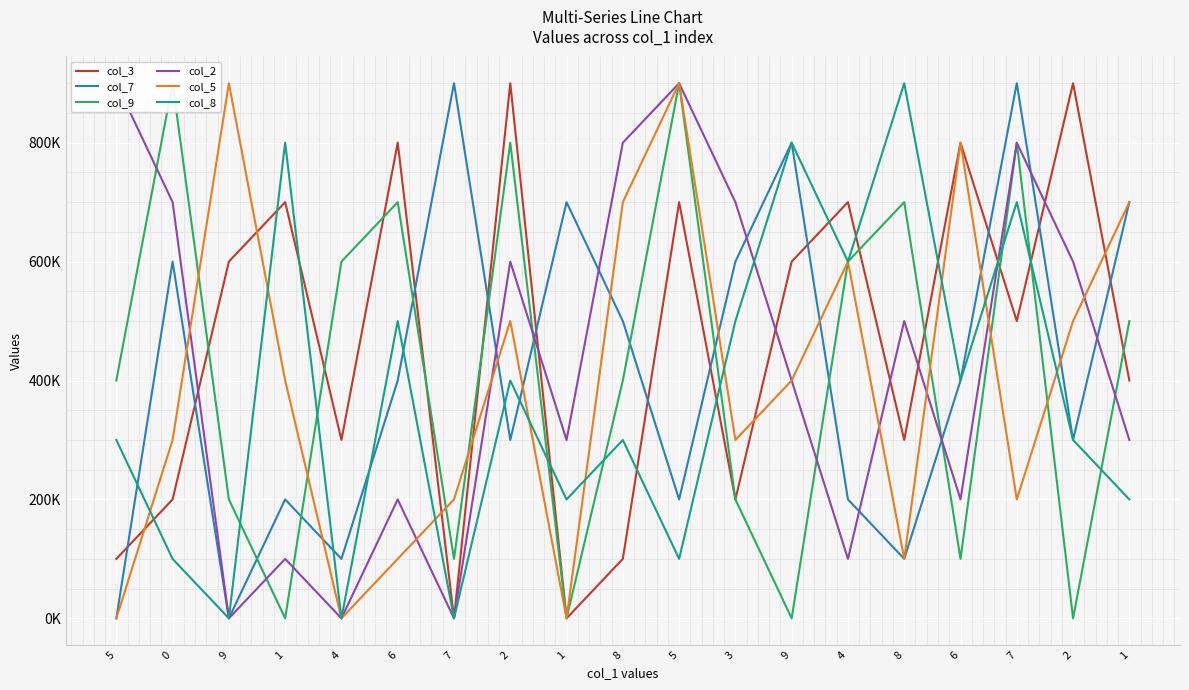

In col_9, how many points are higher than both neighbors (excluding endpoints)?

6